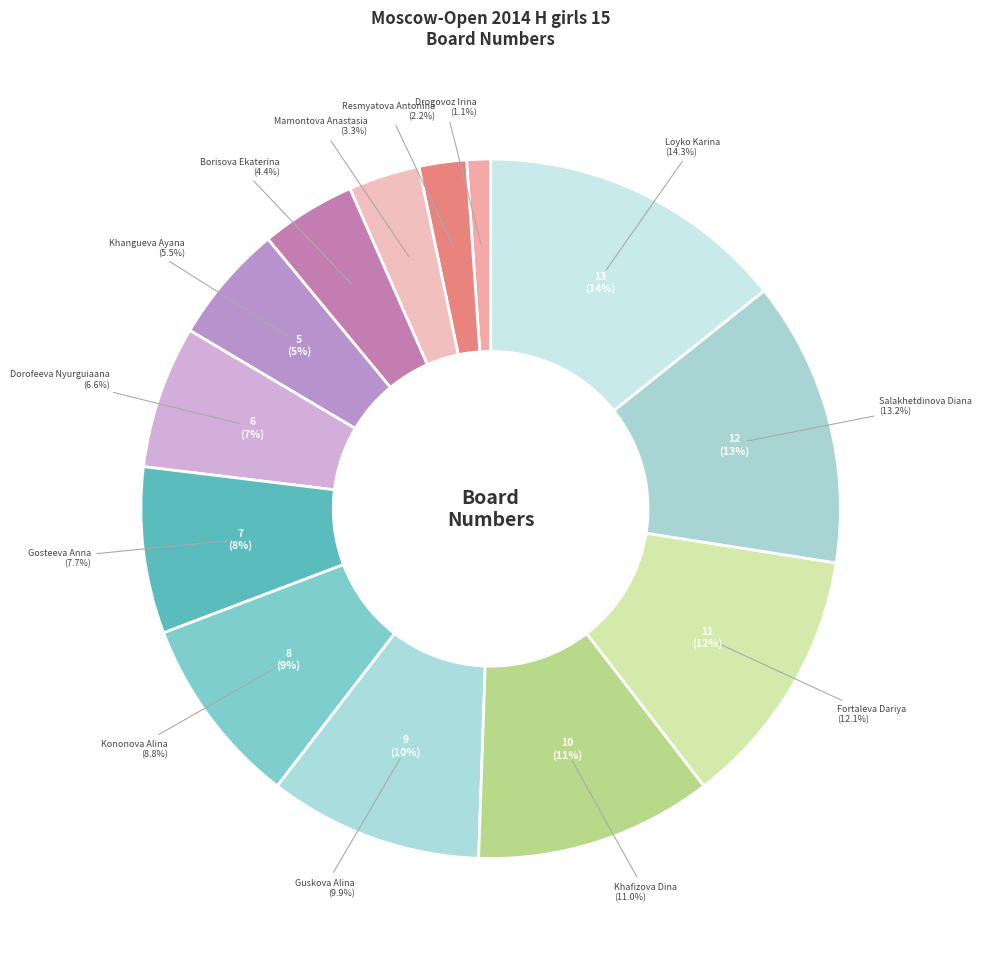

Combined, do Resmyatova Antonina and Fortaleva Dariya account for over 50%?

No